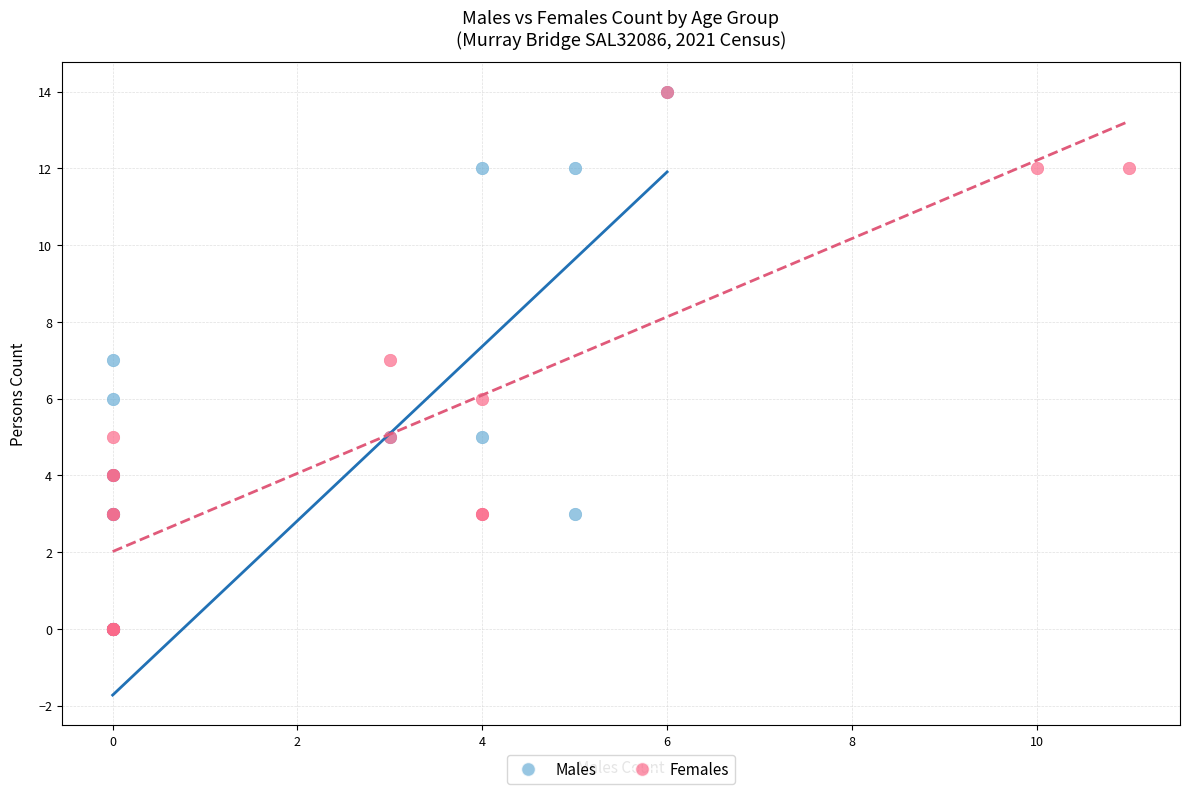

What are all the series names shown in the legend?

Males, Females